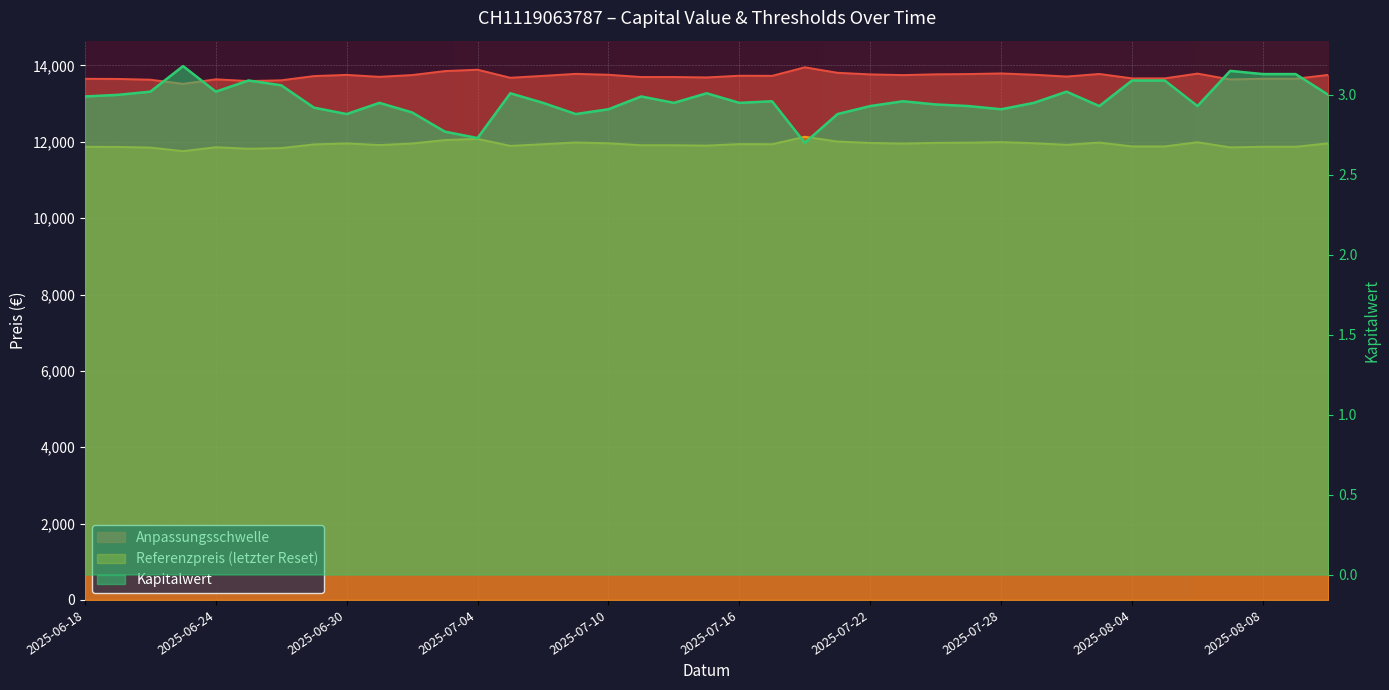

True or false: Kapitalwert has a value of 3.1 at 2025-06-26.

True